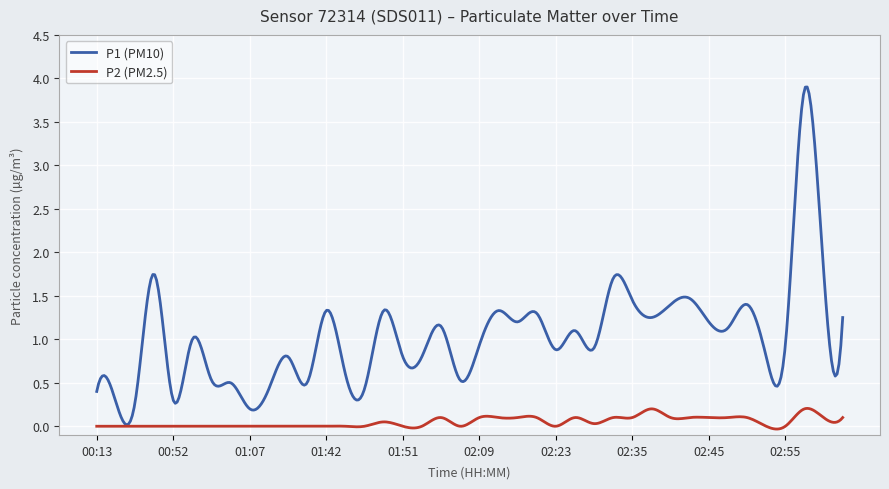

List the series in order of their peak value, lowest first.

P2 (PM2.5), P1 (PM10)